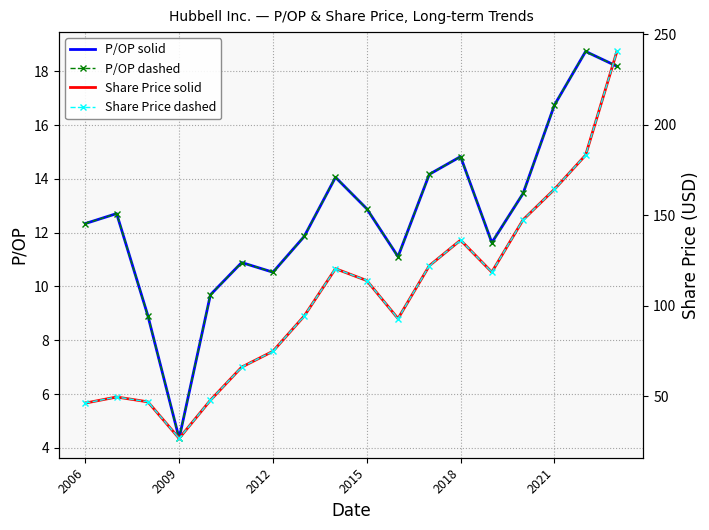

Is this an area chart (filled region under the line)?

No